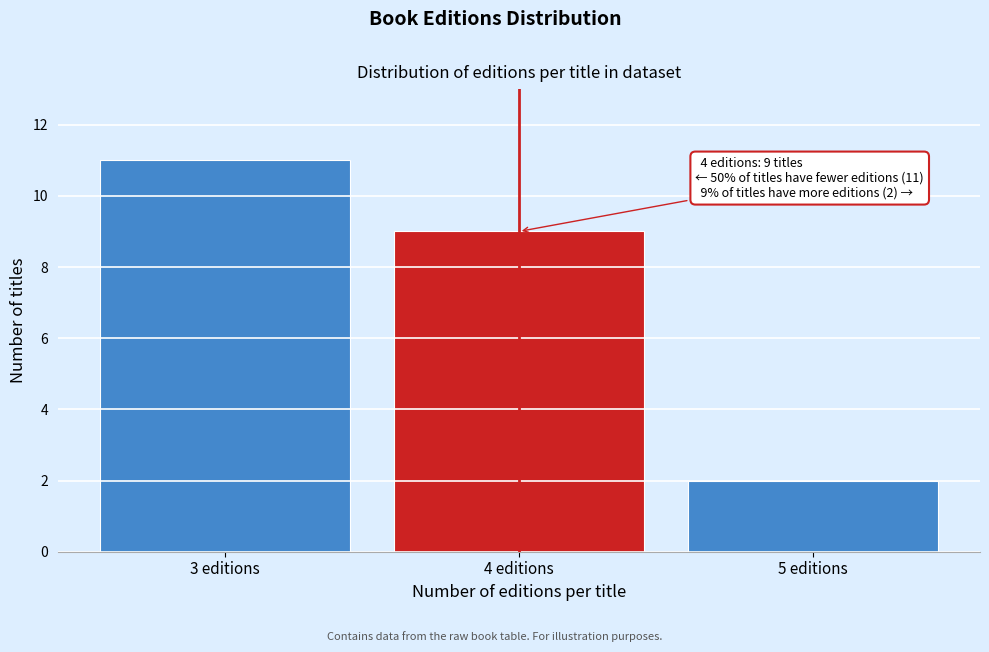

Reading left to right, transcribe all the data shown in this chart.

3 editions=11	4 editions=9	5 editions=2